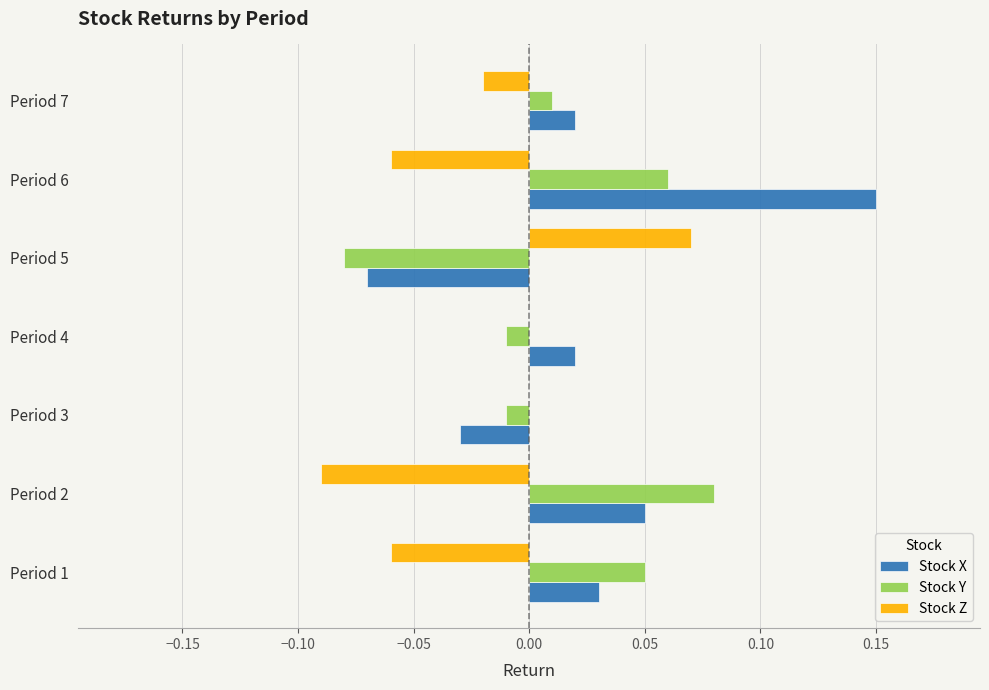

Is it true that Stock Z equals -0.0 at Period 7?

True